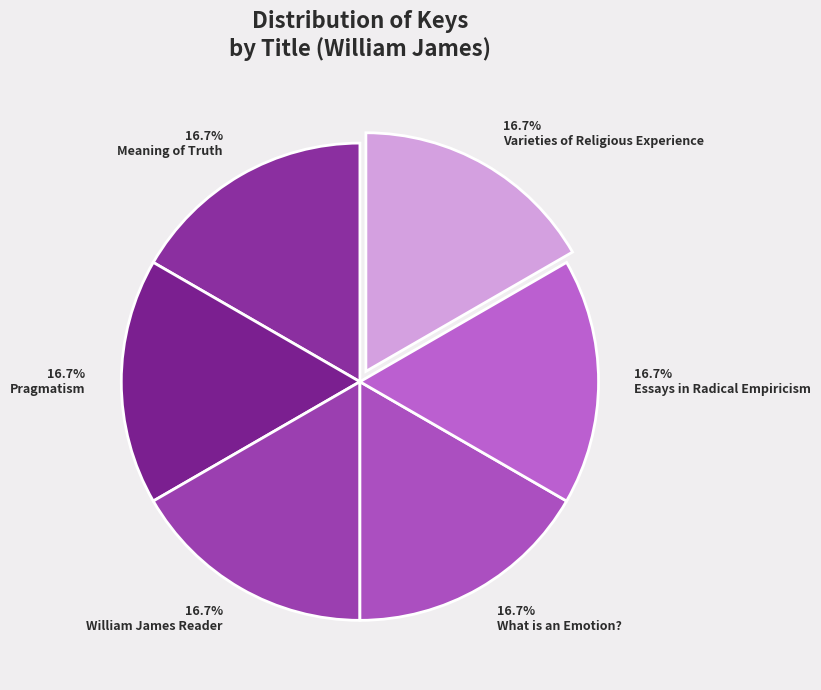

What is the largest slice in the pie chart?

Pragmatism